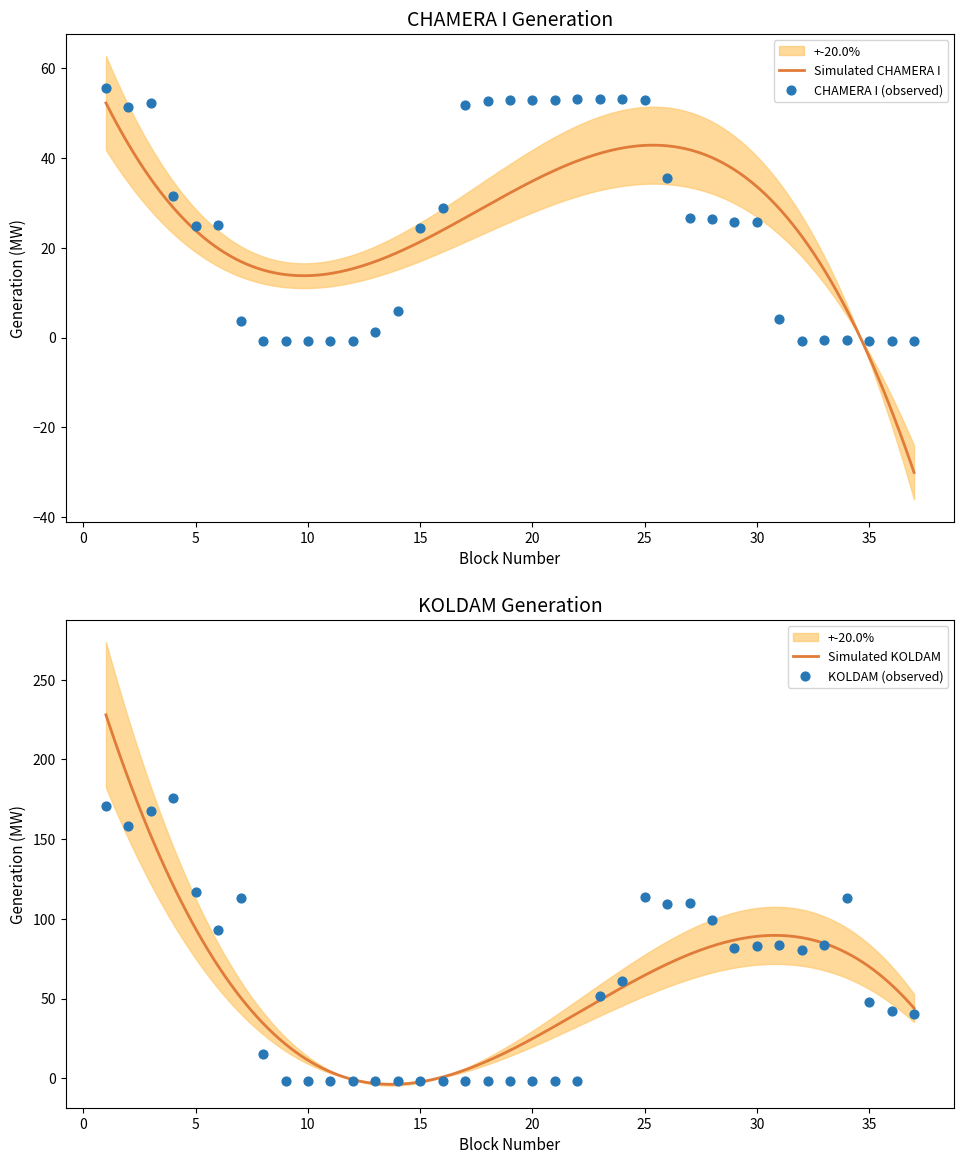

Which series has the widest spread of Y values?

KOLDAM